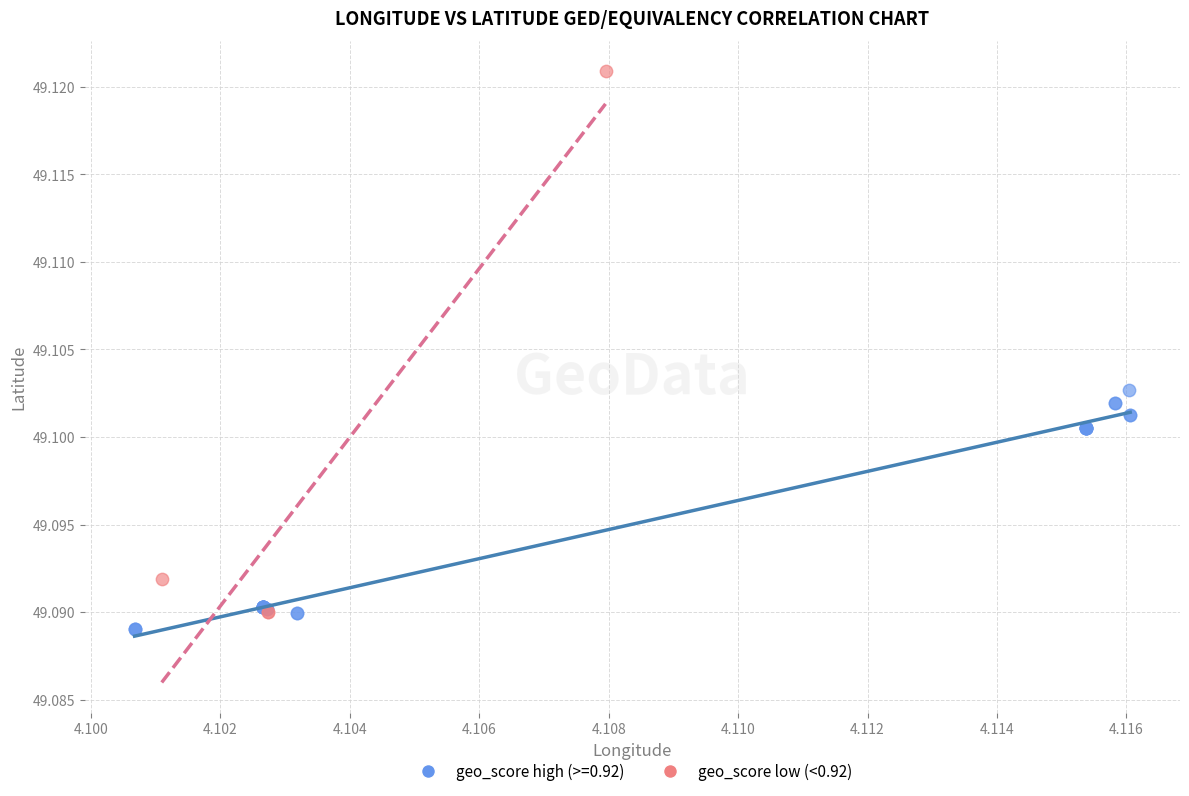

Which series has the widest spread of Y values?

geo_score low (<0.92)